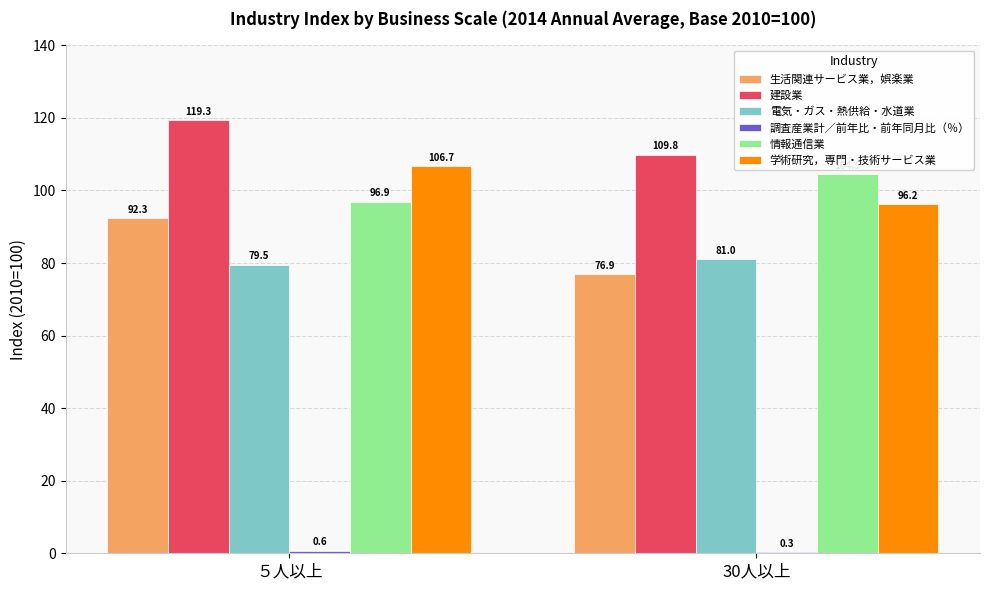

What is the sum of all 学術研究，専門・技術サービス業 values?

202.9